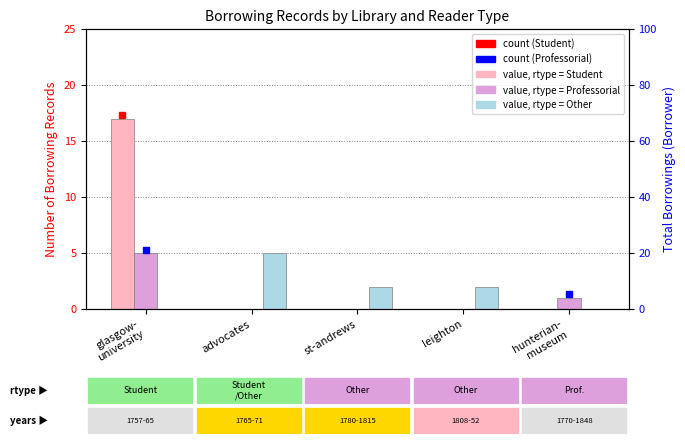

At which label does Other reach its peak?

advocates